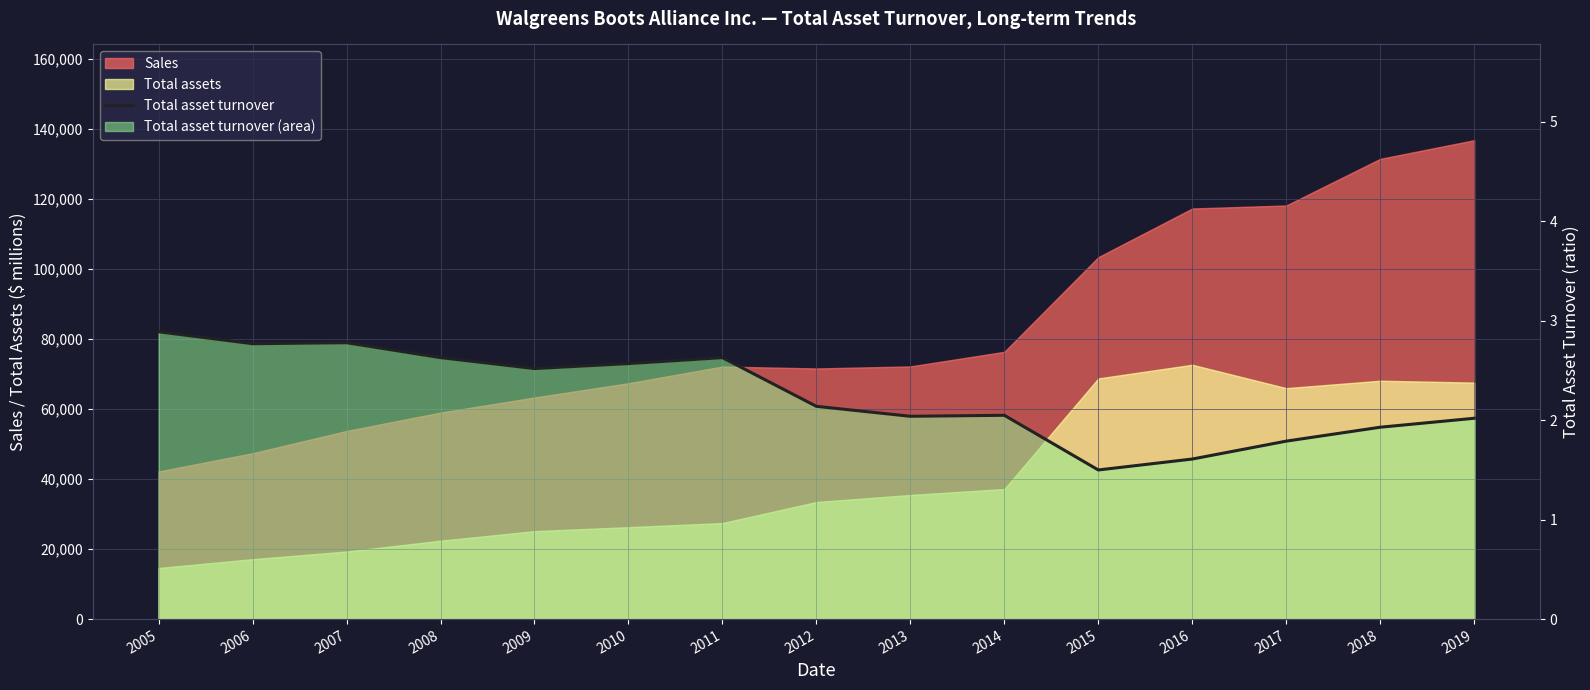

Reading right to left, list all the values displayed in this chart.

2019=2.0	2018=1.9	2017=1.8	2016=1.6	2015=1.5	2014=2.0	2013=2.0	2012=2.1	2011=2.6	2010=2.6	2009=2.5	2008=2.6	2007=2.8	2006=2.8	2005=2.9